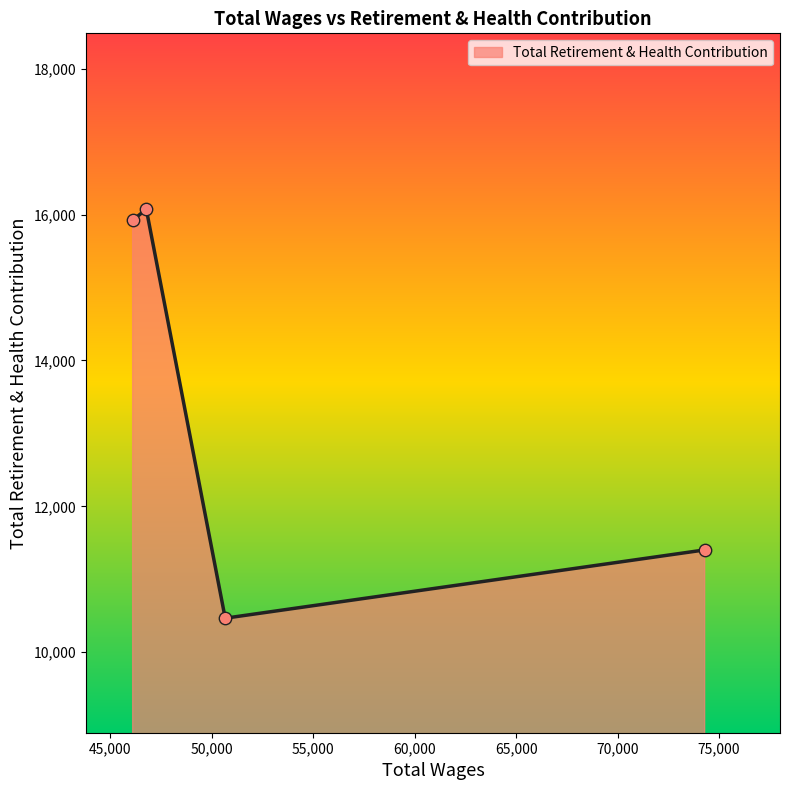

What is the greatest value displayed?

16074